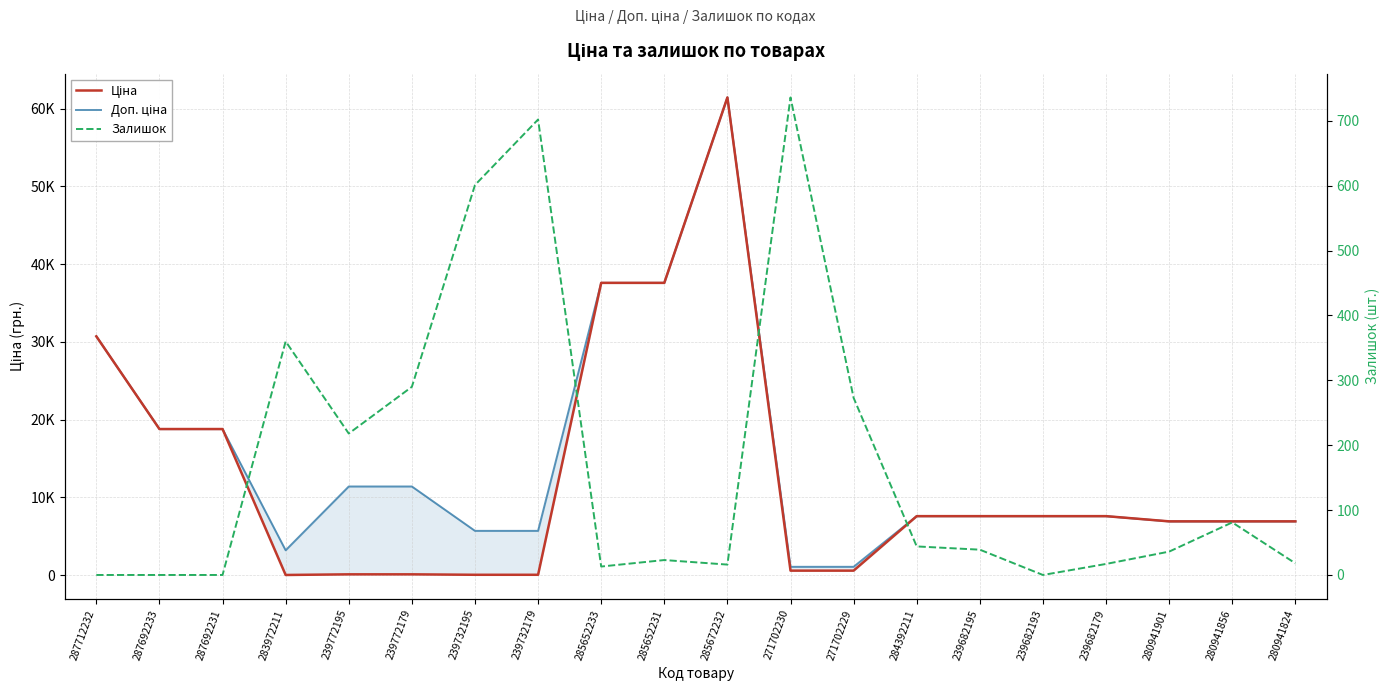

The value of Залишок at 285672232 is 16.0. True or false?

True